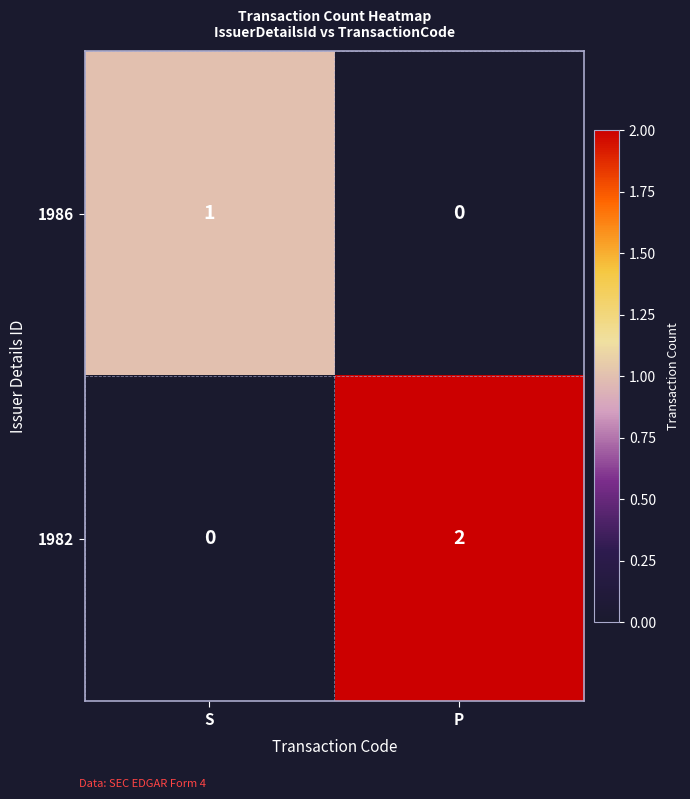

At how many categories does at least one series exceed 0?

2